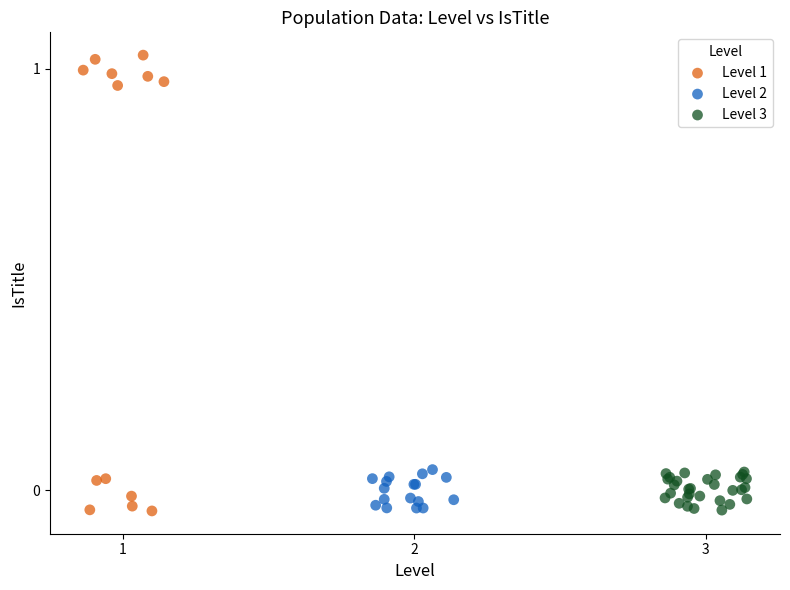

What are all the series names shown in the legend?

Level 1, Level 2, Level 3